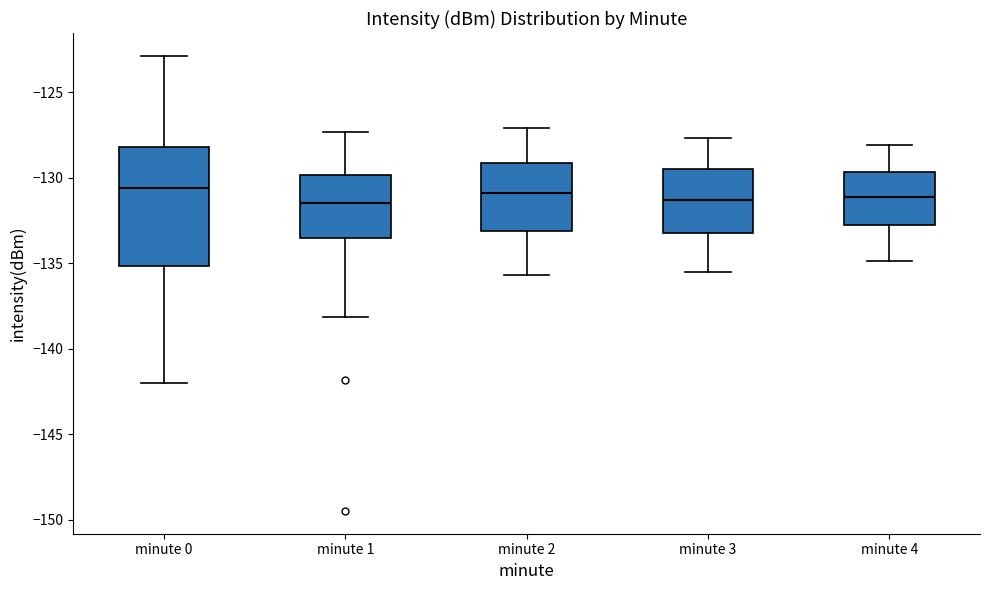

Reading left to right, read every box against the y-axis: the position of its median line, the range the box covers, and the ends of its whiskers. The values are not printed on the chart, so give them approximately, as read against the axis.

minute 0: median -130.5, box -135.0 to -128.0, whiskers -142.0 to -123.0
minute 1: median -131.5, box -133.5 to -130.0, whiskers -138.0 to -127.5
minute 2: median -131.0, box -133.0 to -129.0, whiskers -135.5 to -127.0
minute 3: median -131.5, box -133.0 to -129.5, whiskers -135.5 to -127.5
minute 4: median -131.0, box -133.0 to -129.5, whiskers -135.0 to -128.0